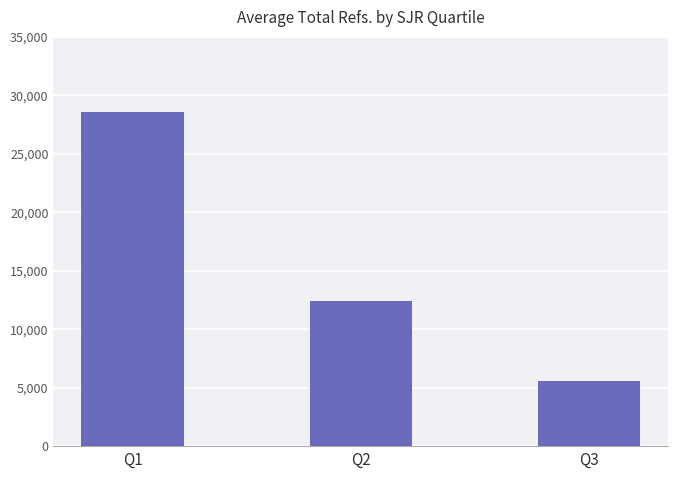

Which category has the highest value across all series?

Q1